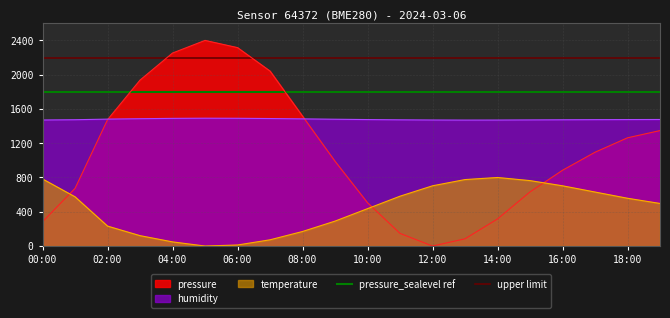

What is the label of the 1st point from the left?

00:00